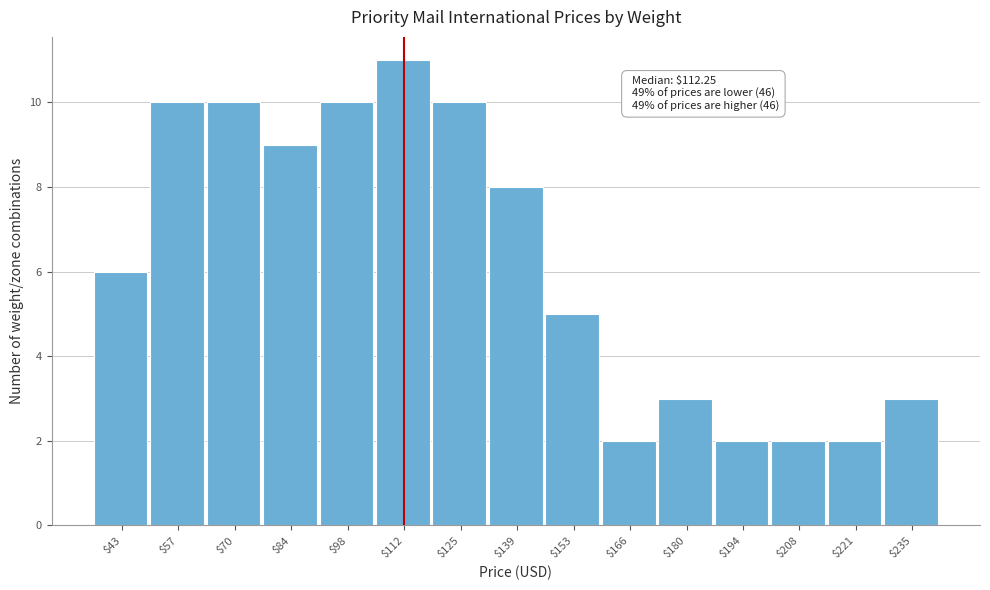

Reading left to right, transcribe all the data shown in this chart.

6	10	10	9	10	11	10	8	5	2	3	2	2	2	3